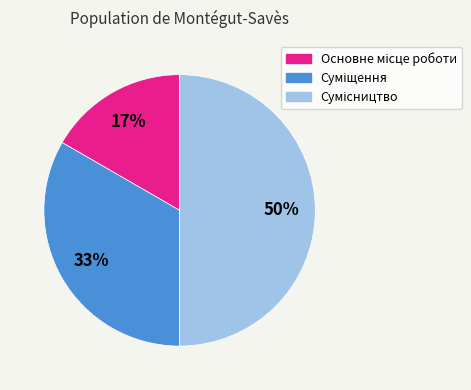

To the nearest percent, what is the average slice percentage?

33%